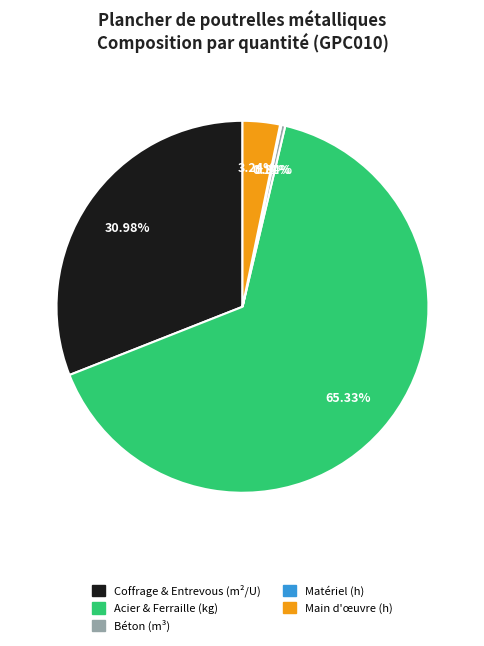

Which slice is the largest?

Acier & Ferraille (kg)